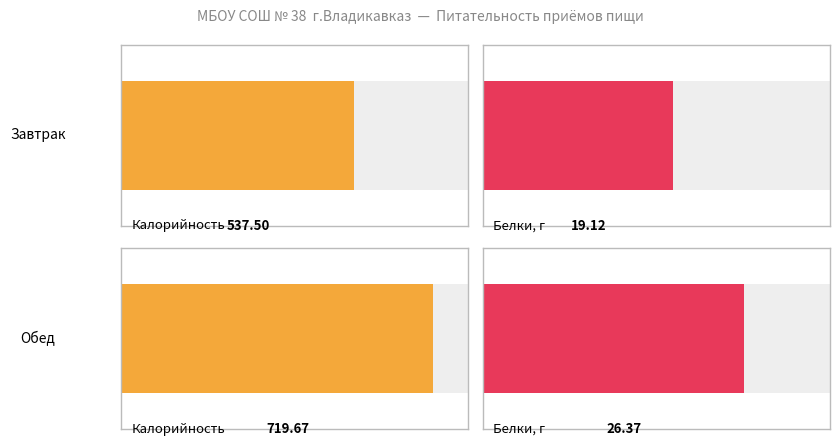

Is it true that Белки, г equals 31.5 at Завтрак?

False